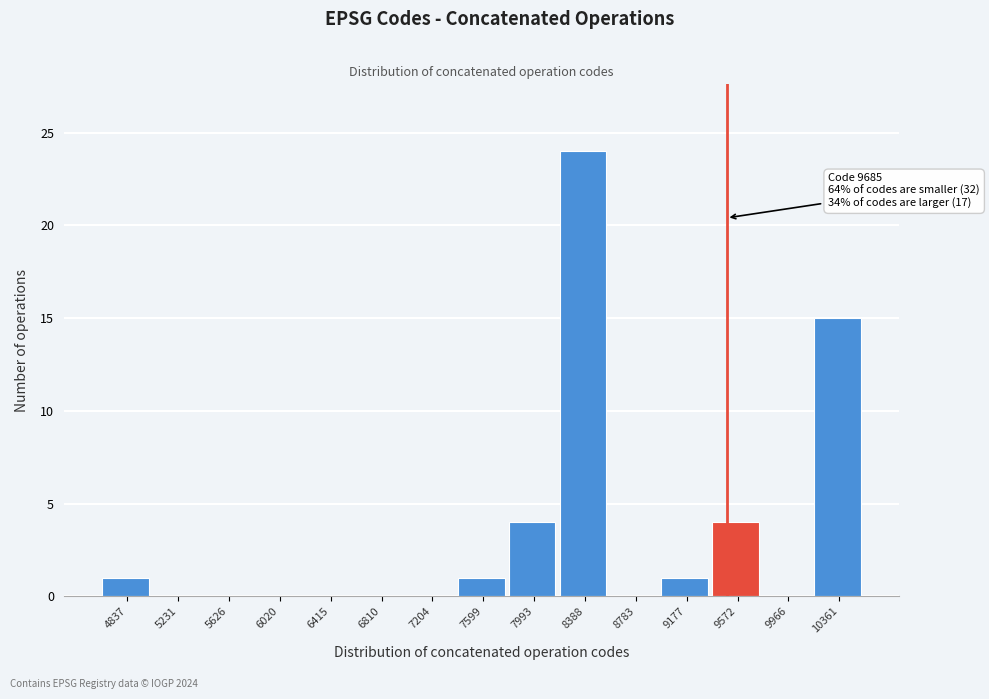

Reading left to right, extract all data points from this chart.

4837=1	5231=0	5626=0	6020=0	6415=0	6810=0	7204=0	7599=1	7993=4	8388=24	8783=0	9177=1	9572=4	9966=0	10361=15